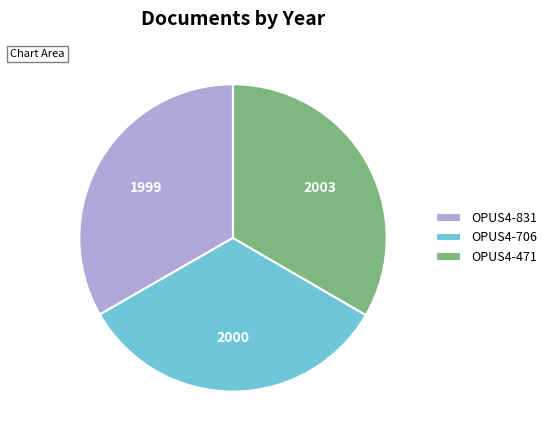

What is the ratio of the value at OPUS4-471 to the value at OPUS4-706?

1.0